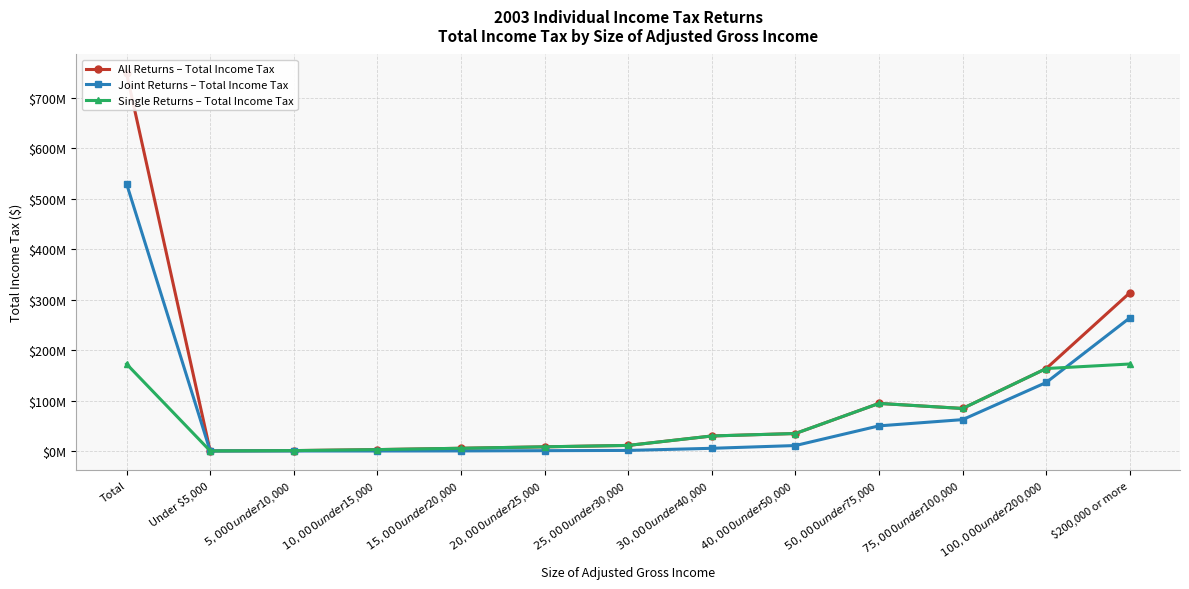

Does the chart display data point markers on the line(s)?

Yes